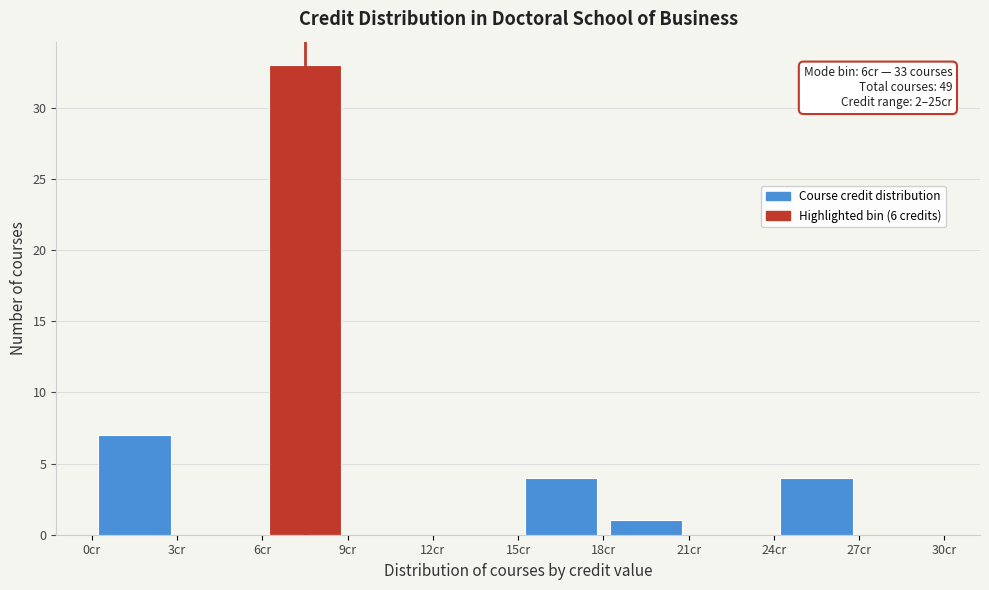

Over which range of the x-axis is the bar tallest?

6 to 9